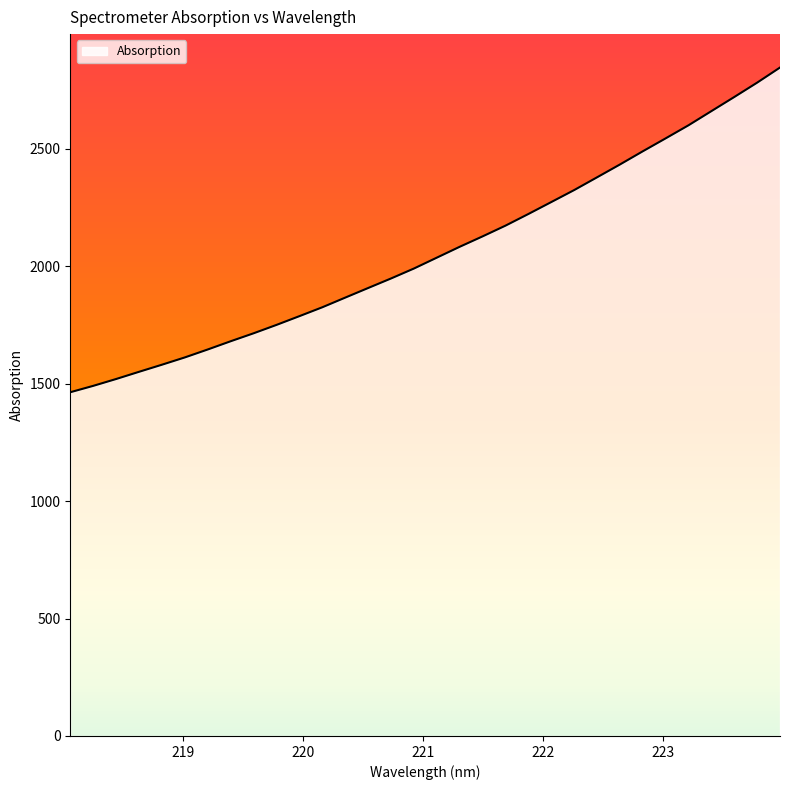

What is the minimum value shown in the chart?

1463.6